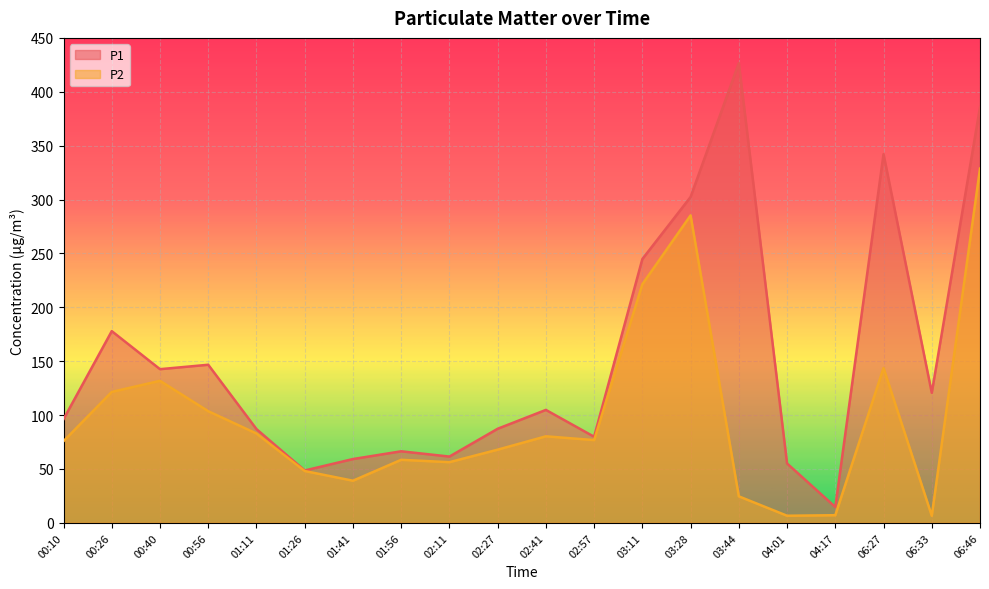

How many lines are shown in the chart?

2